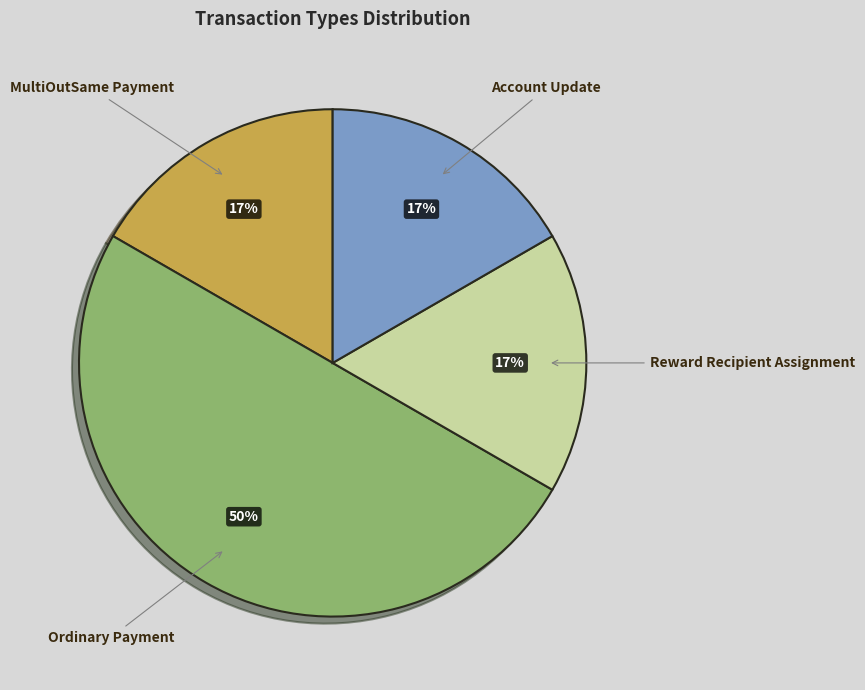

Is the sum of Account Update and MultiOutSame Payment greater than half?

No